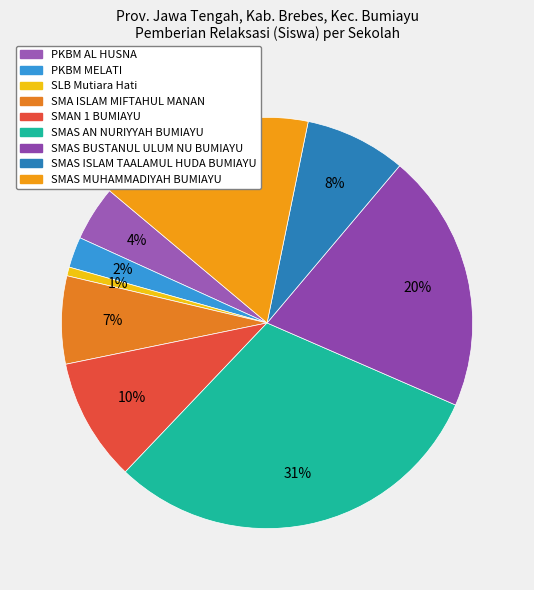

Approximately how many times larger is the value at SMAN 1 BUMIAYU compared to SMA ISLAM MIFTAHUL MANAN?

1.4